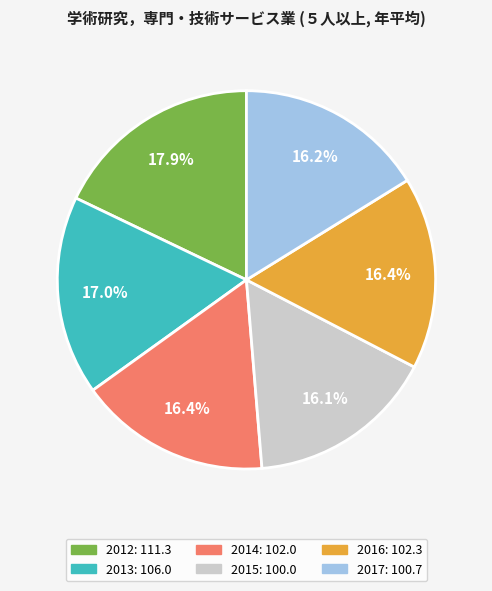

Which slice is the largest?

2012